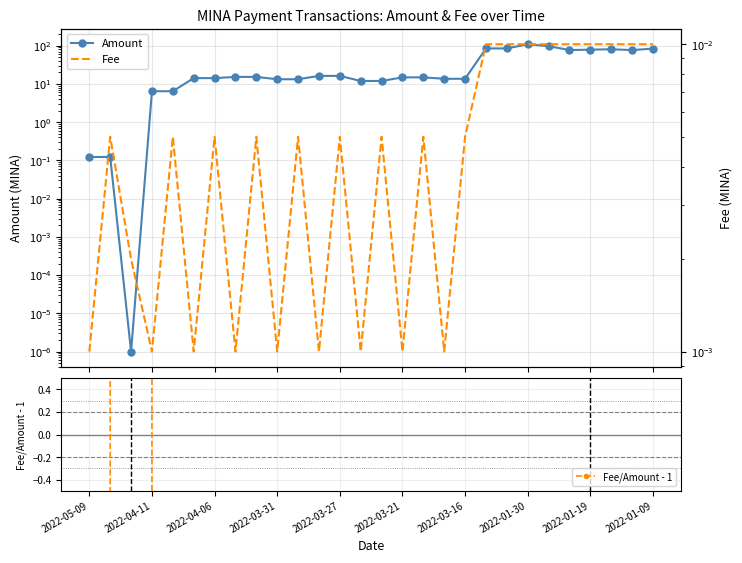

At 17, list the series in order from largest to smallest.

Amount, Fee, Fee/Amount - 1